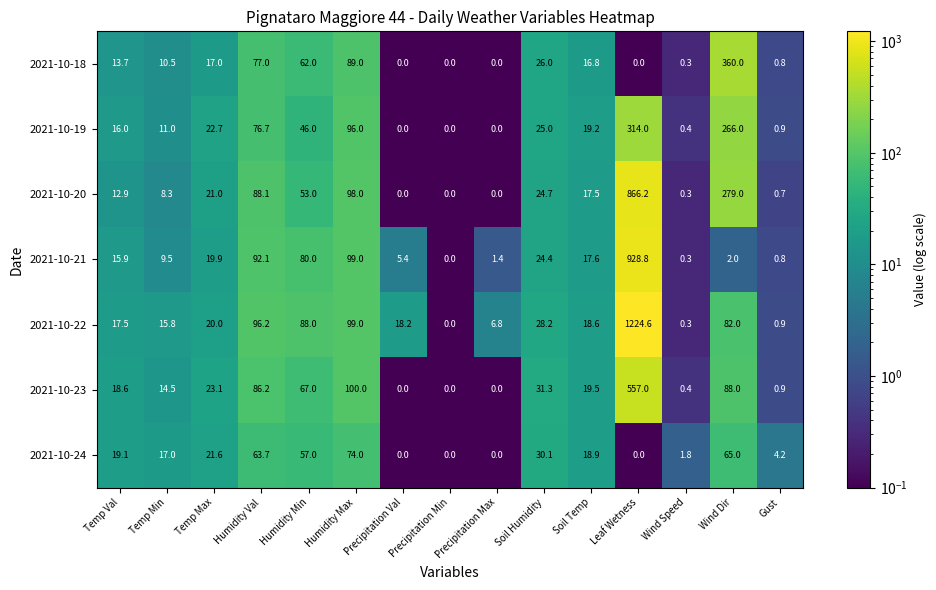

What is the difference between the maximum and minimum values in the 2021-10-23 series?

557.0